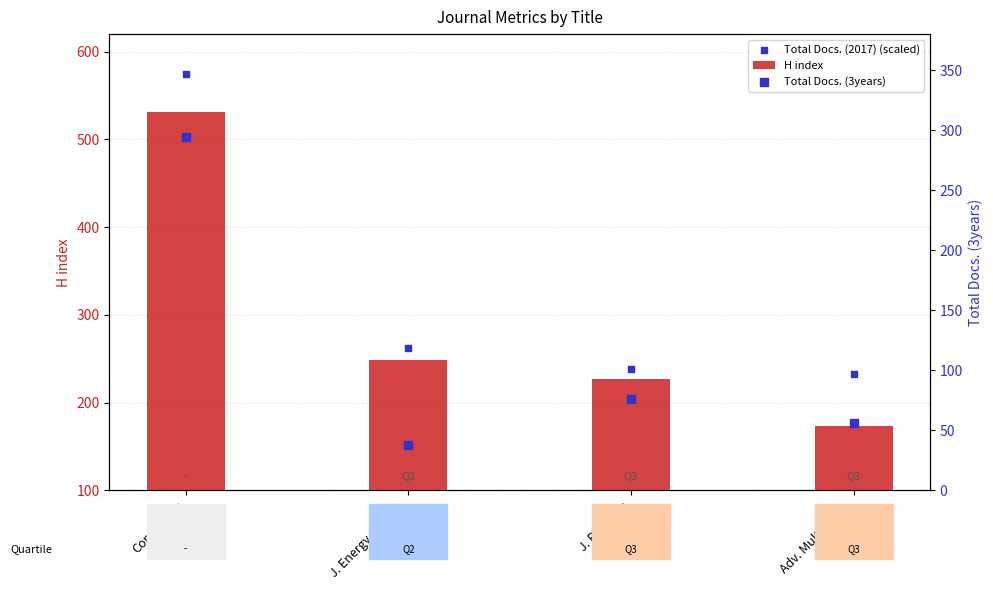

What are all the series names shown in the legend?

H index, Total Docs. (2017) (scaled), Total Docs. (3years)